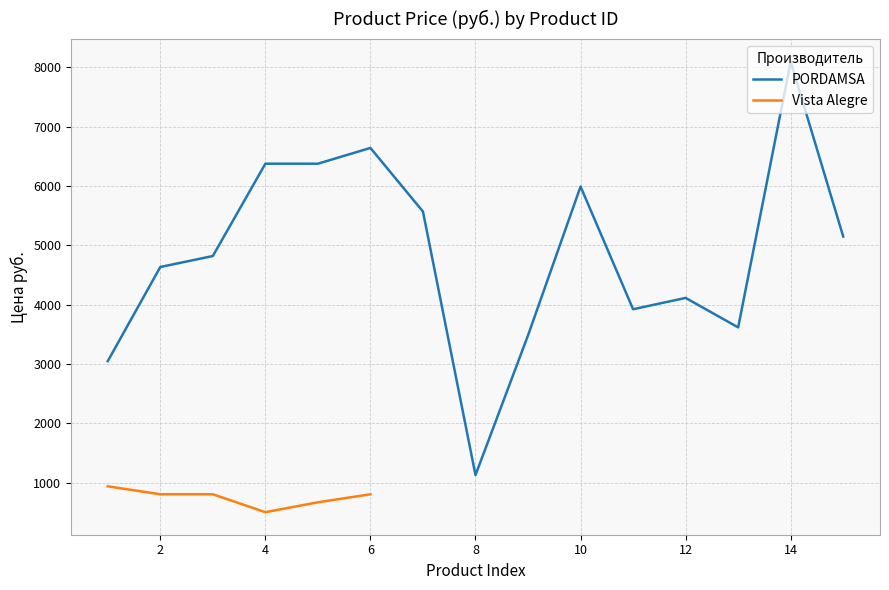

The value of PORDAMSA at 8 is 358.5. True or false?

False